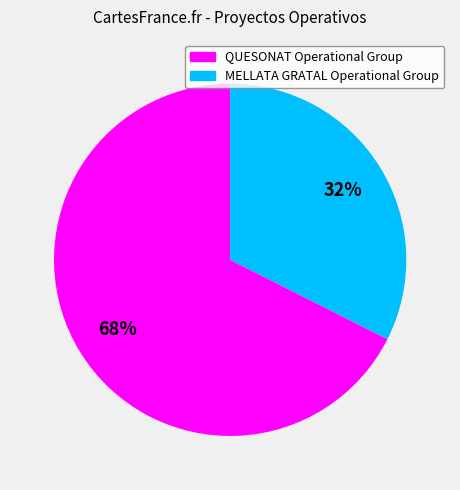

To the nearest percent, what is the combined percentage of MELLATA GRATAL Operational Group and QUESONAT Operational Group?

100%